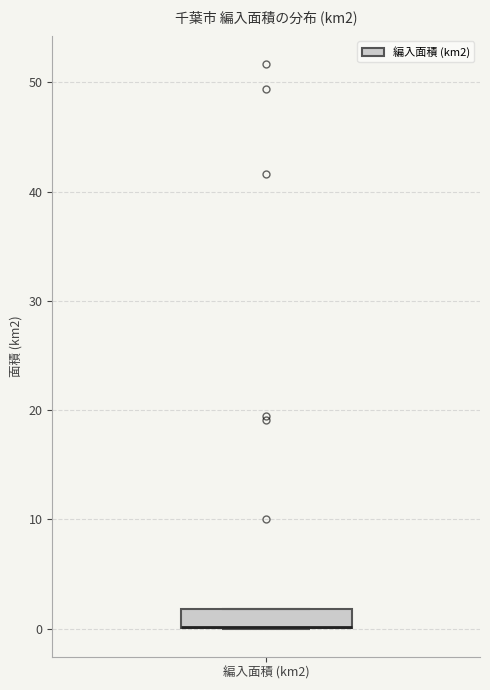

Transcribe this box plot: give where the median line is, the range the box spans, and where the two whiskers end, as read against the y-axis. The values are not printed on the chart, so give them approximately, as read against the axis.

median 0 (drawn on the box's lower edge), box 0 to 2, whiskers 0 to 2